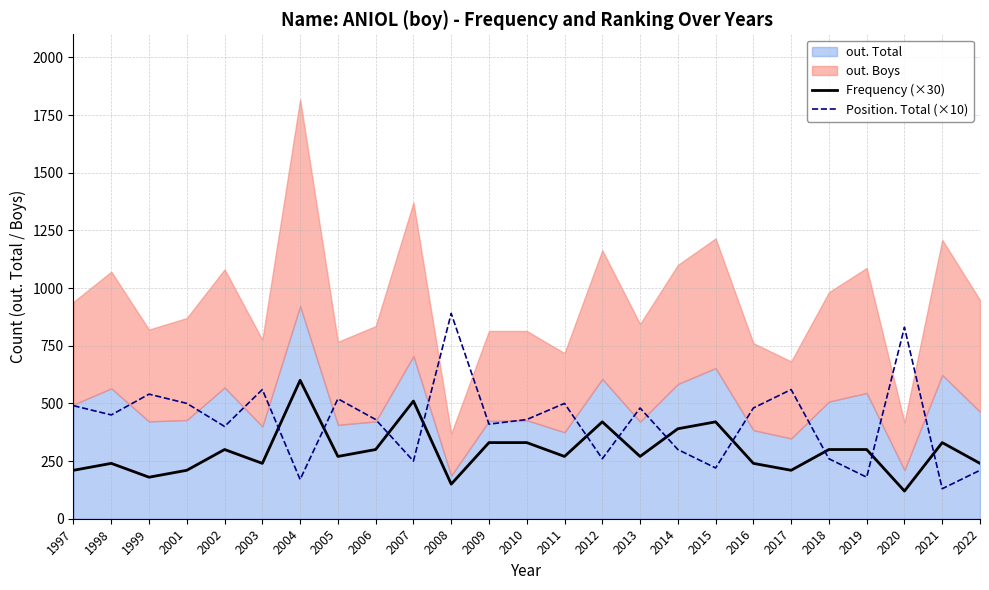

The Frequency (×30) series shows 284 at 1999. True or false?

False